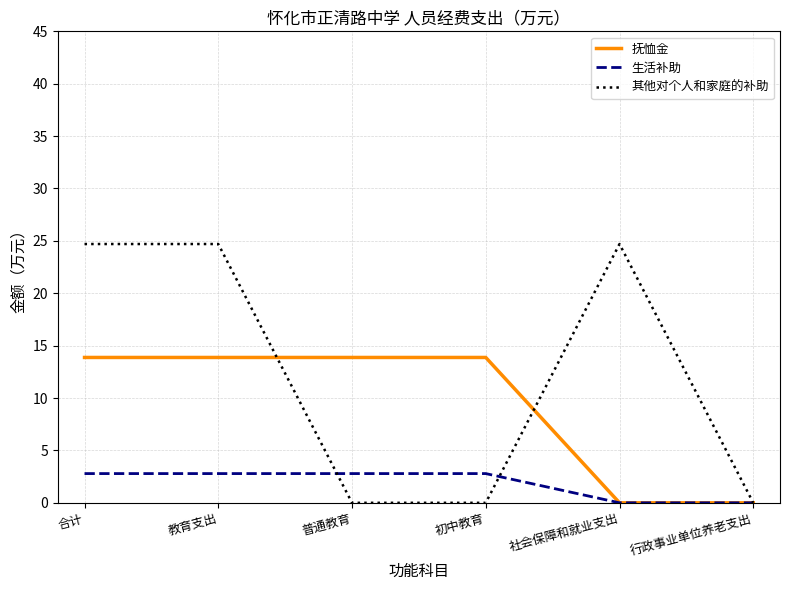

How many distinct data groups are displayed?

3